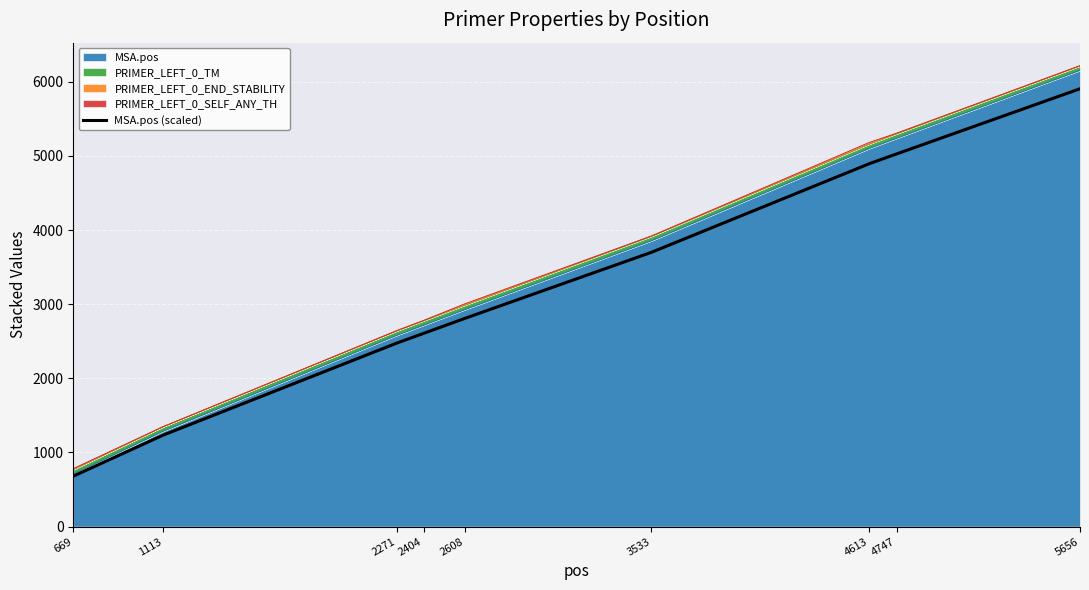

What value does the data have at 2404?

2606.0